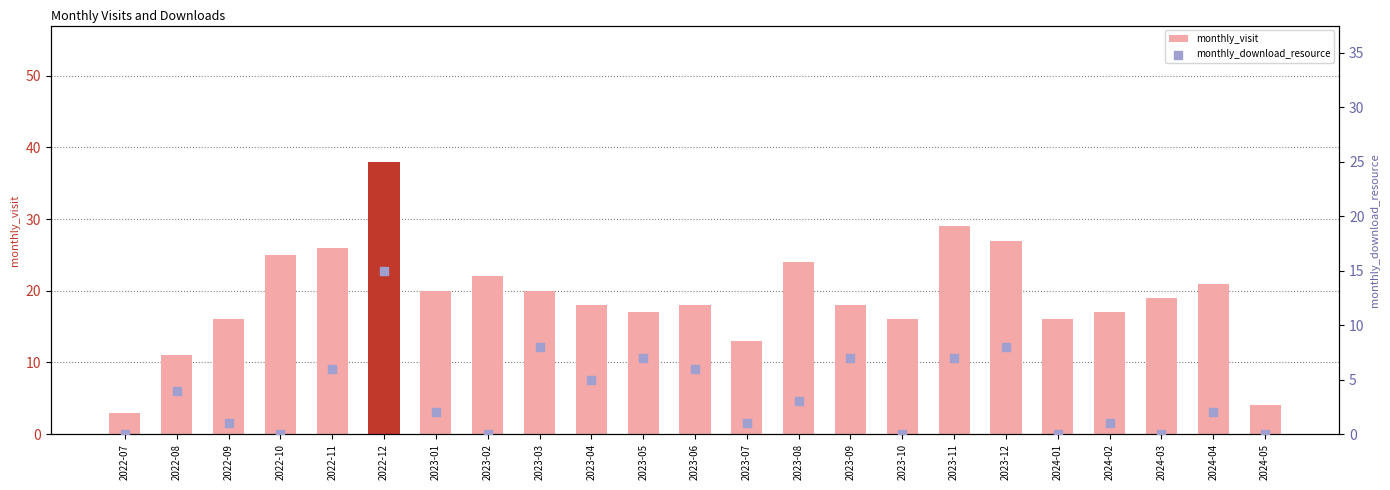

Is the value of monthly_visit at 2023-12 greater than the value of monthly_download_resource at 2023-12?

Yes